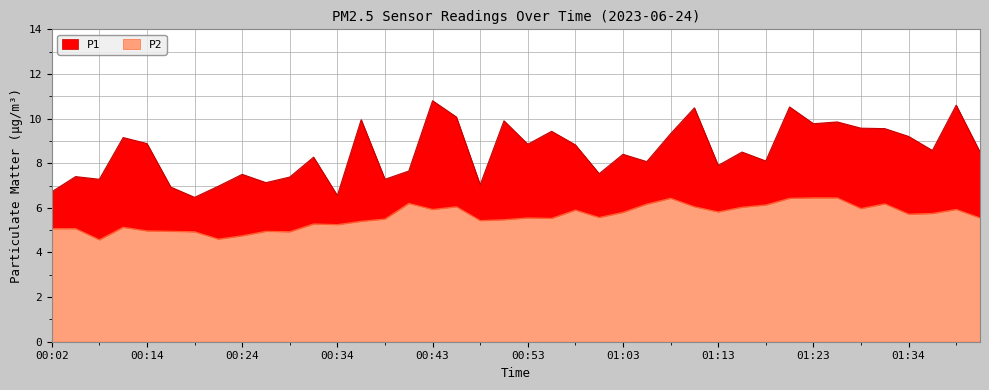

Which series changed the most between 00:14 and 00:19?

P1